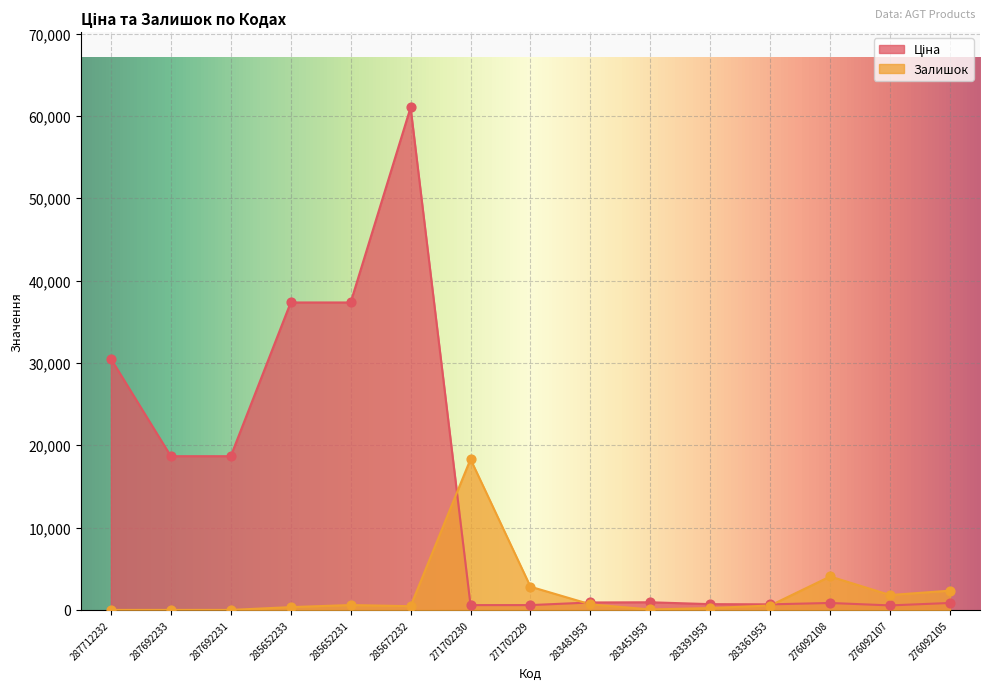

Which series has the widest spread of Y values?

Ціна